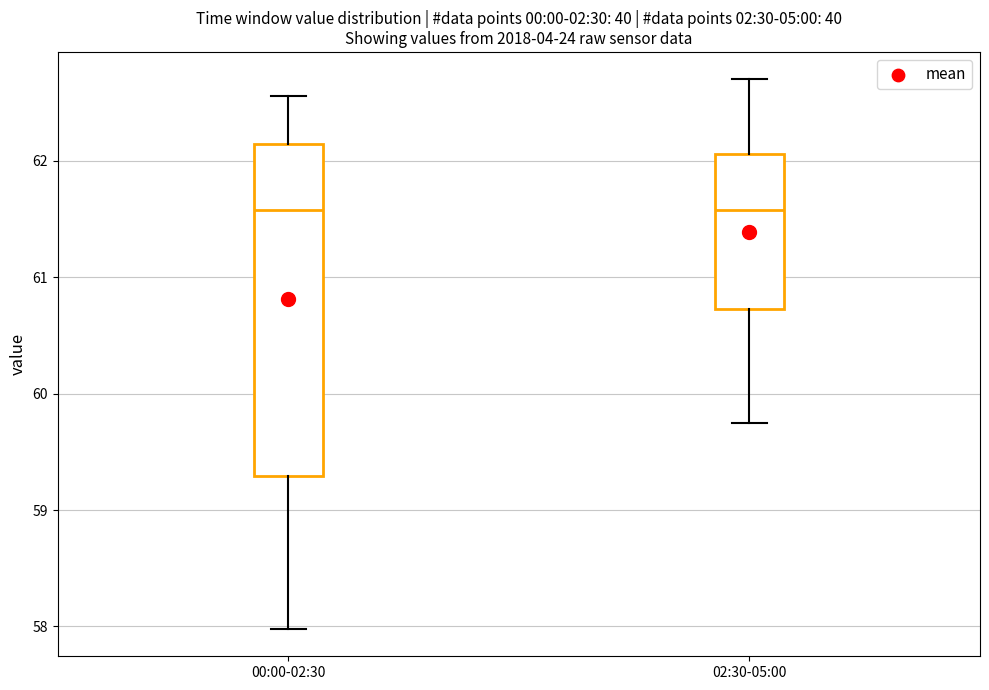

Which box is the tallest, from its lower edge to its upper edge?

00:00-02:30